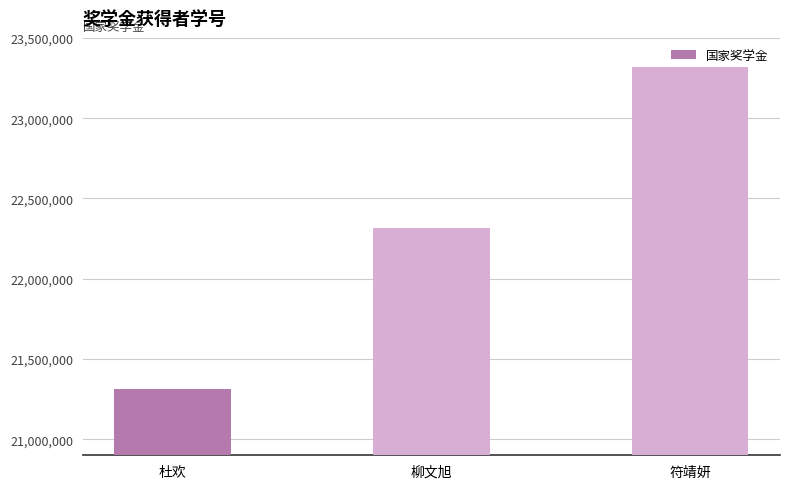

At which label is the value closest to 22314034?

柳文旭